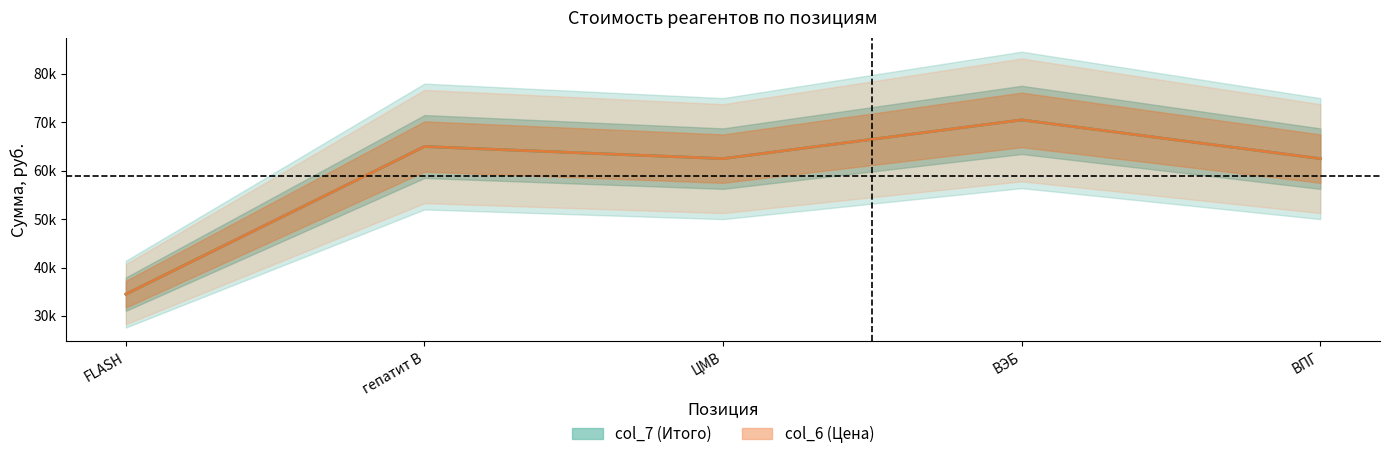

What is the sum of the col_6 values at FLASH and ВПГ?

97000